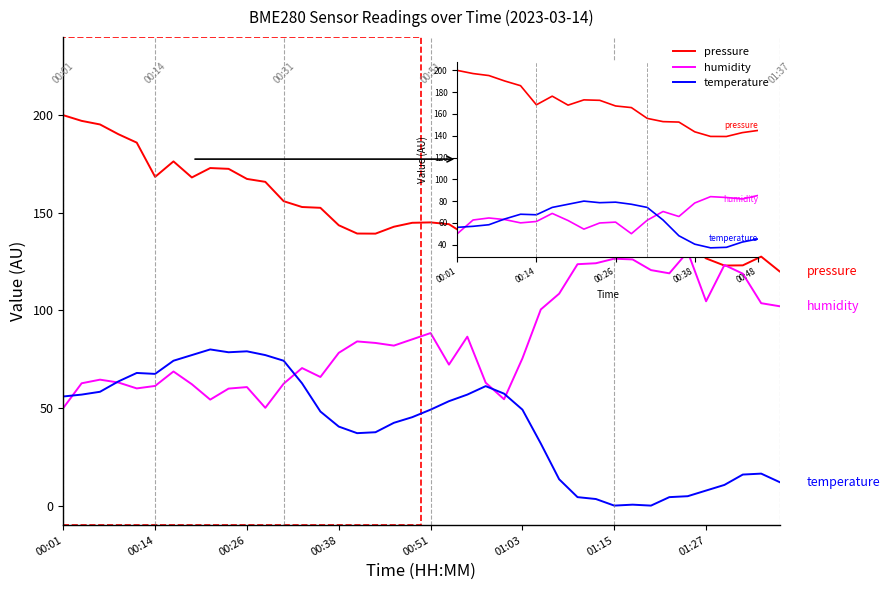

What is the maximum value shown in the chart?

200.0